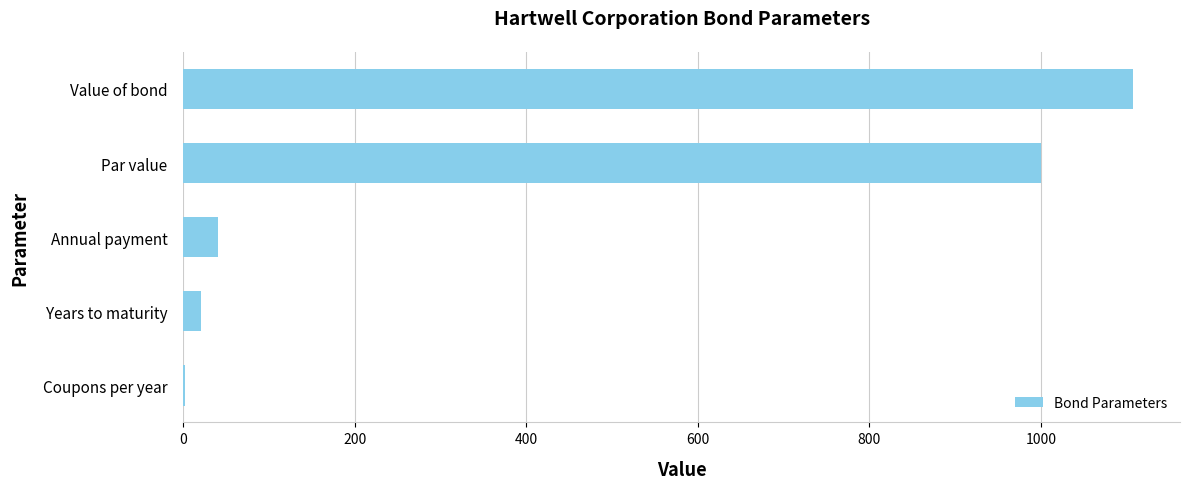

What is the sum of all values?

2168.8